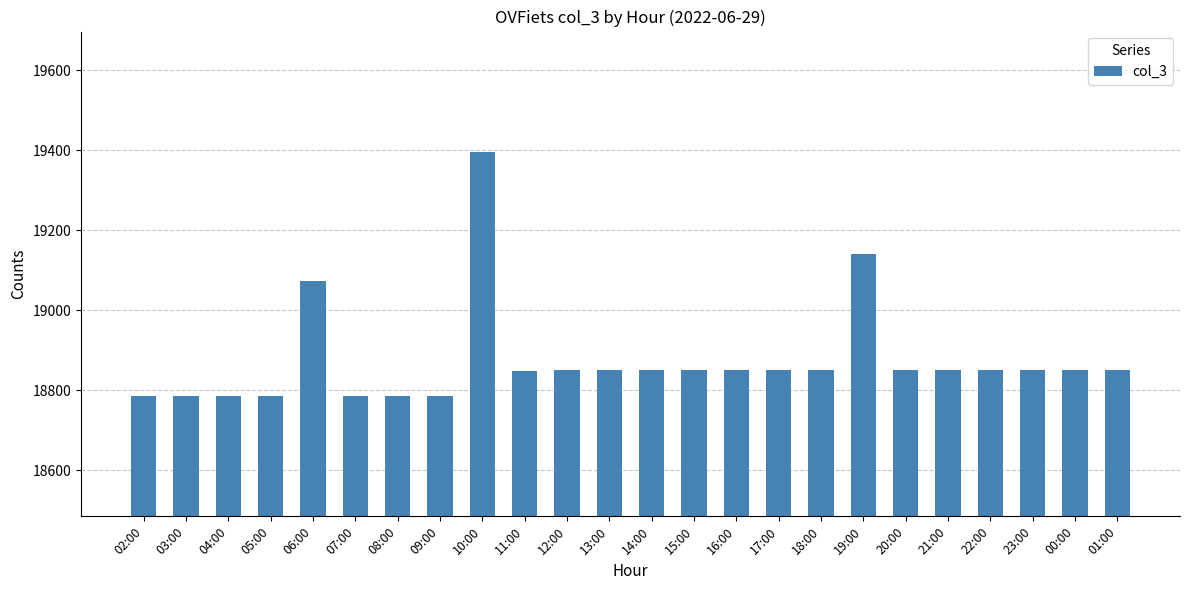

The value at 22:00 is 18850. True or false?

True